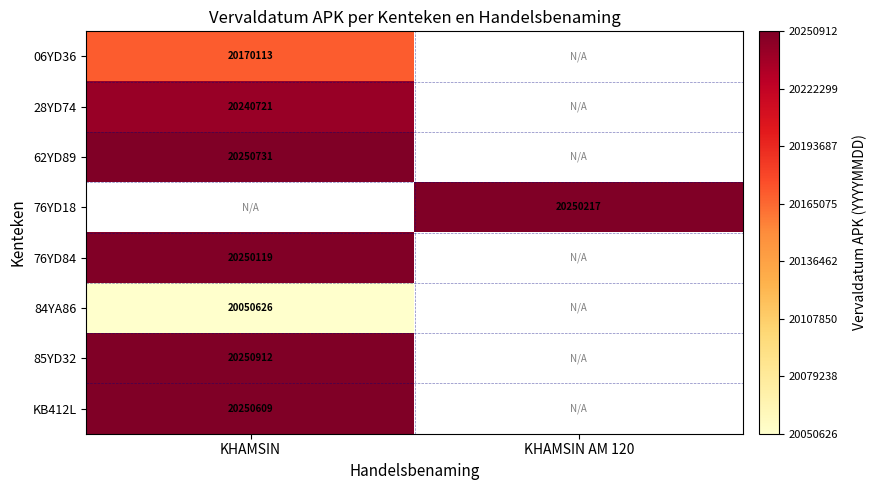

How many series are shown in this chart?

8